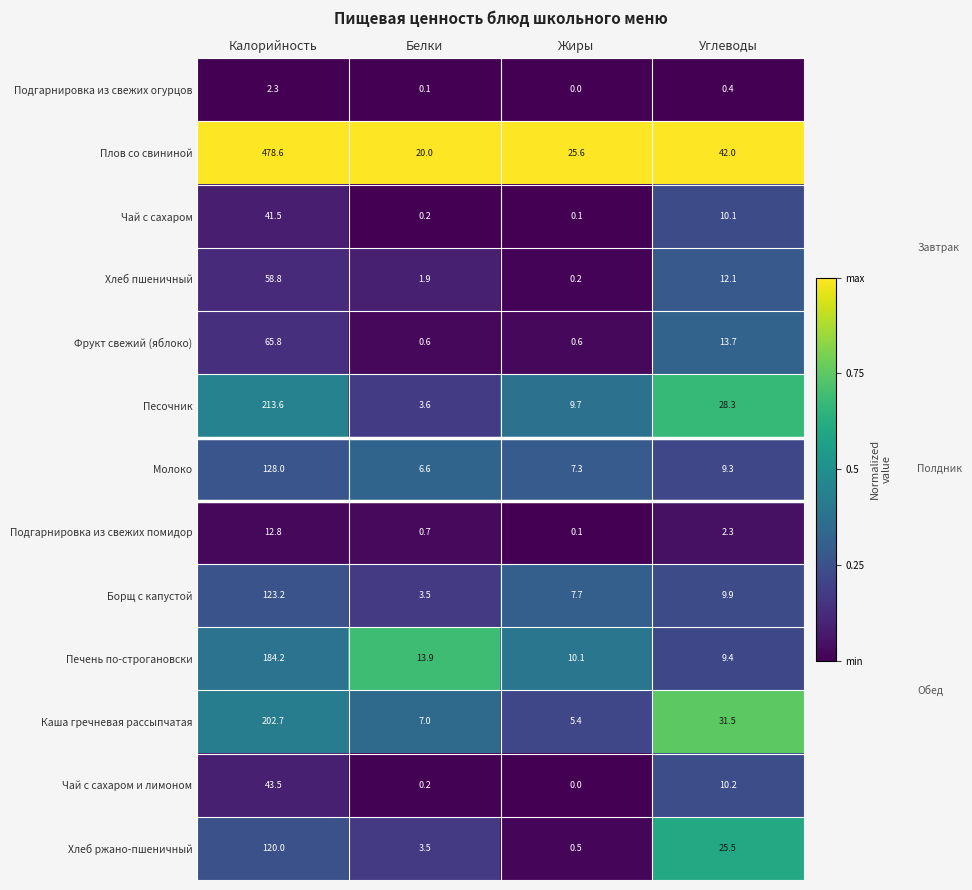

What is the approximate value of Подгарнировка из свежих помидор at Калорийность?

12.8